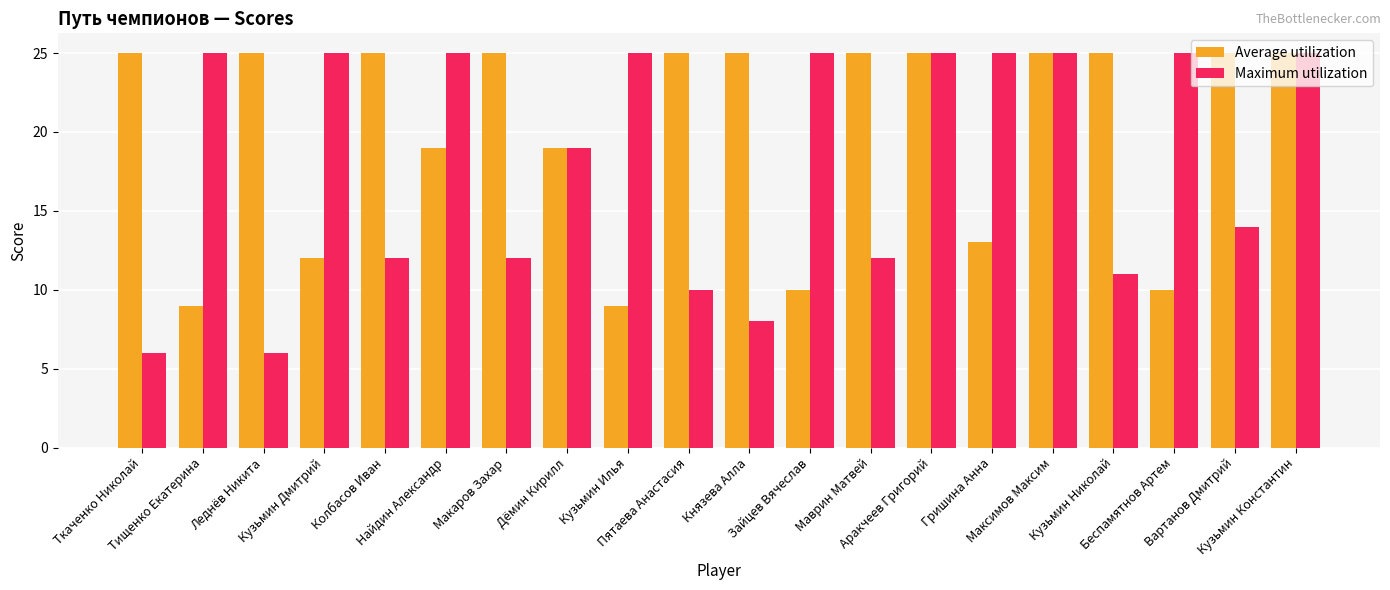

At how many categories does at least one series exceed 17?

20